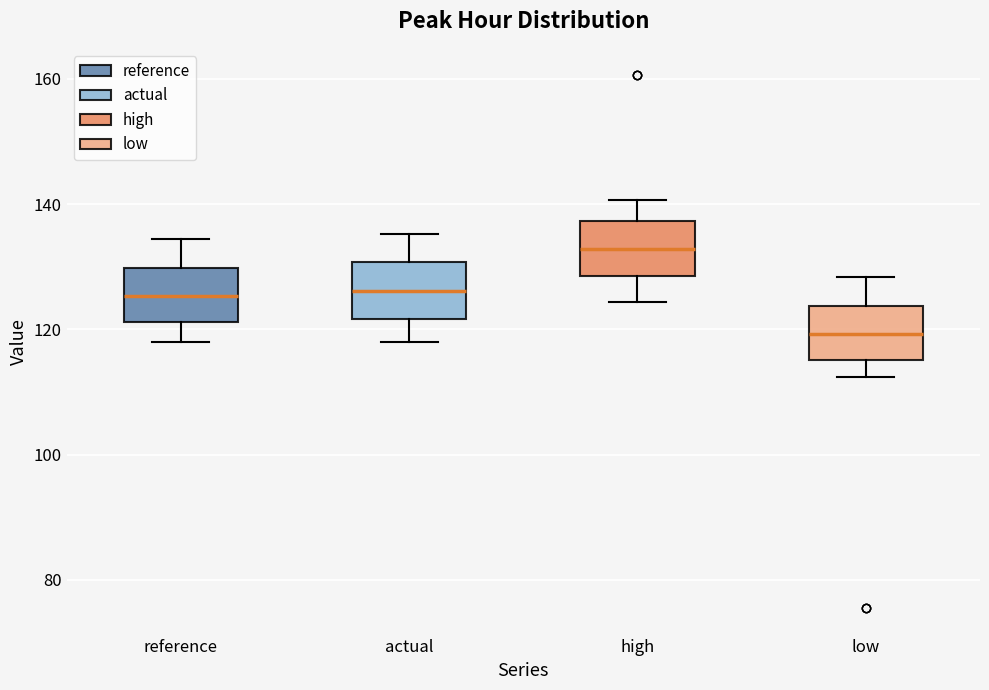

Where does the median line of the box for high sit on the y-axis? The values are not printed on the chart, so give them approximately, as read against the axis.

132